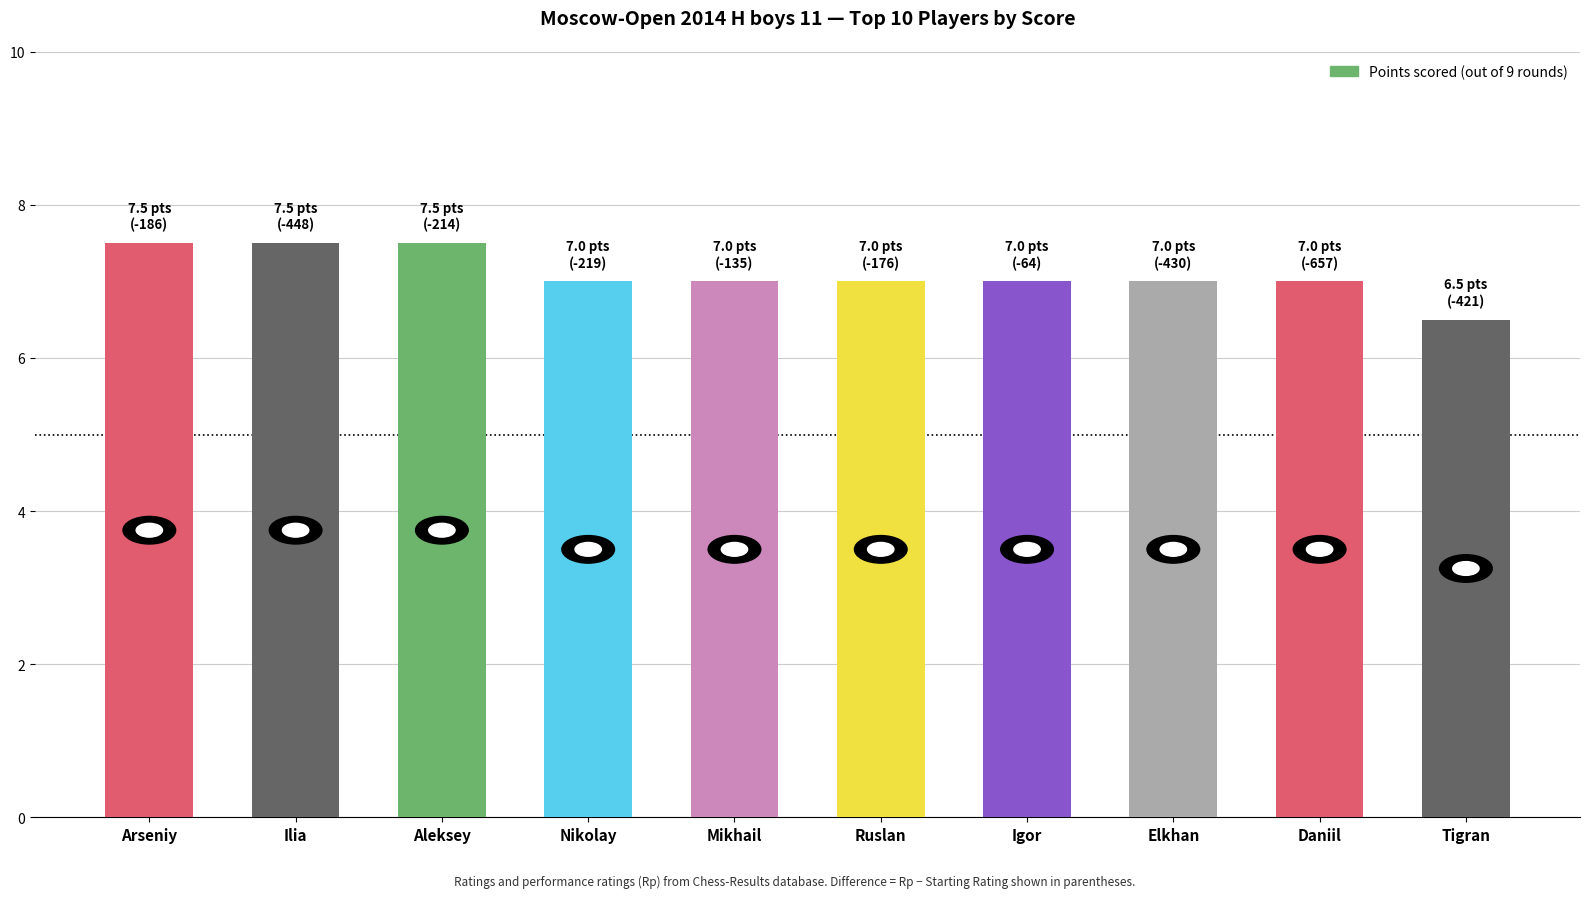

Read the value at Arseniy.

7.5